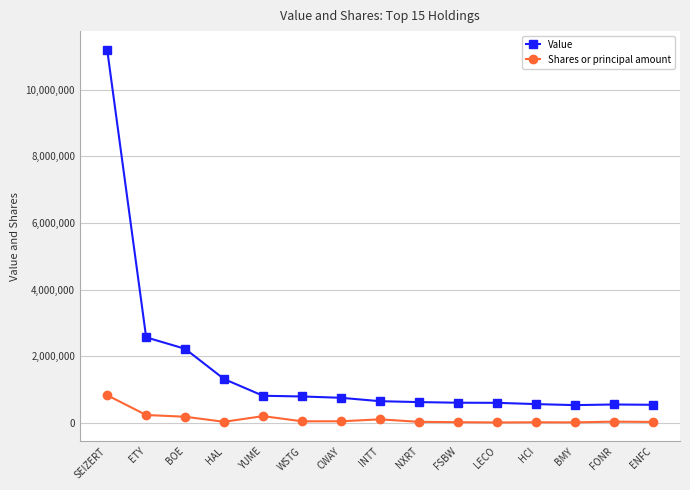

True or false: Shares or principal amount has more than 0 points higher than both neighbors.

True